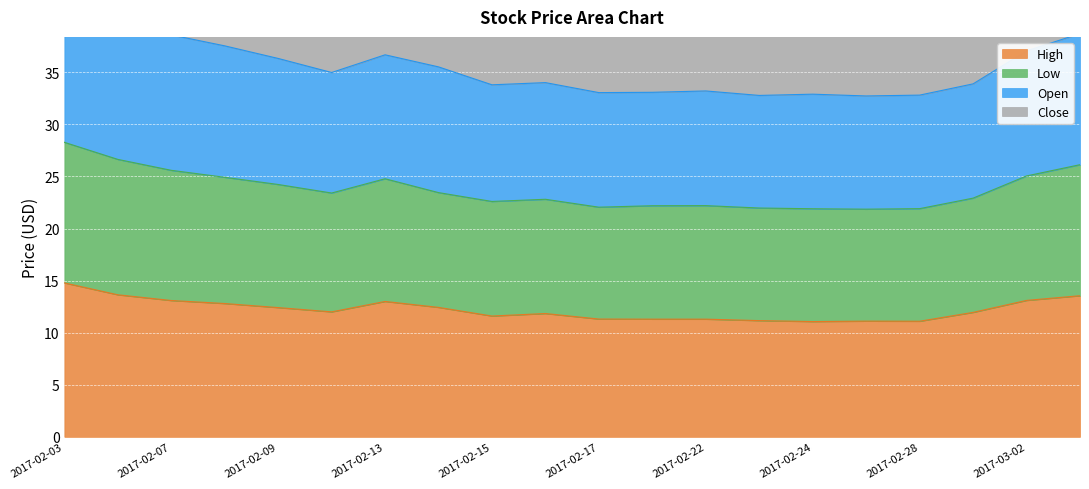

Which series has the largest total across all categories?

Low